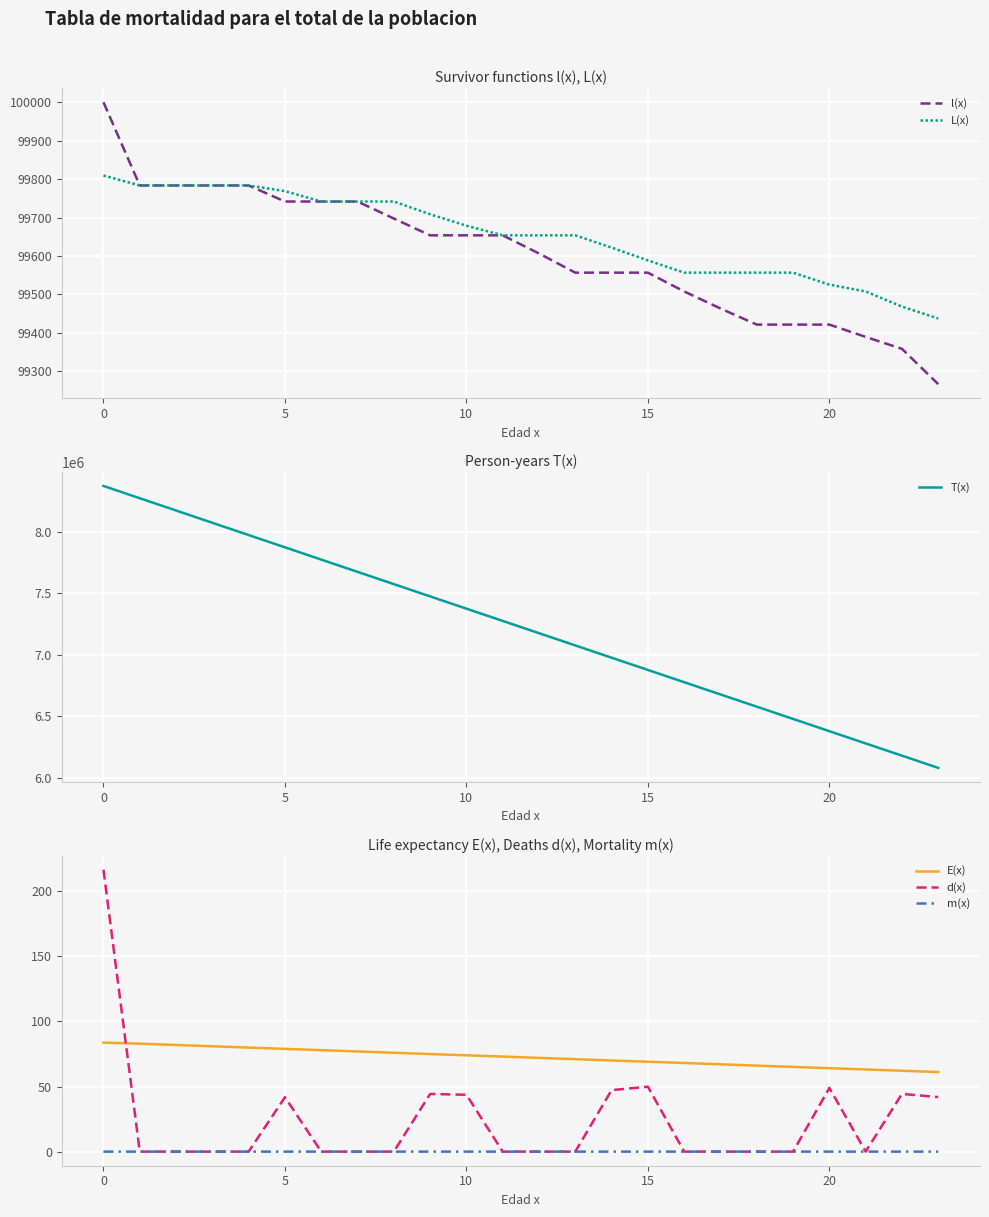

The L(x) series shows 62317.1 at 21. True or false?

False